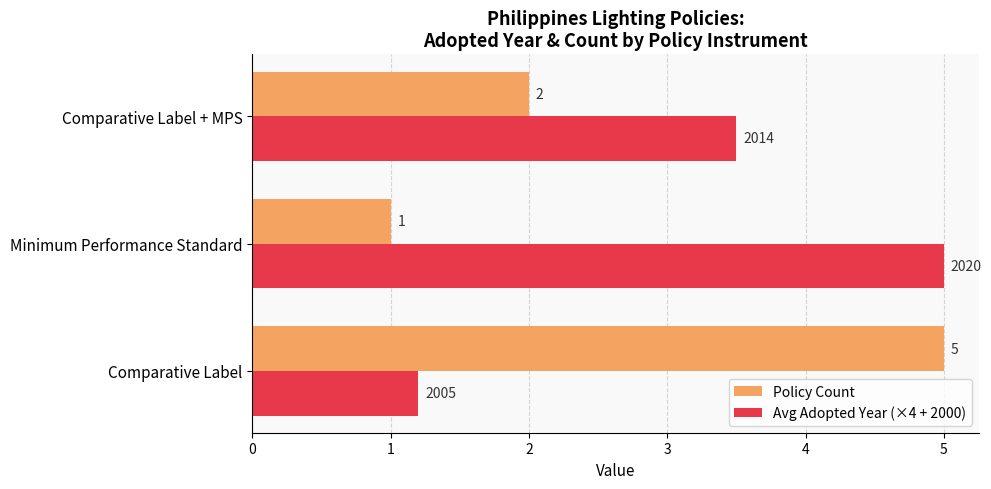

What is the average value of the Policy Count series?

2.7